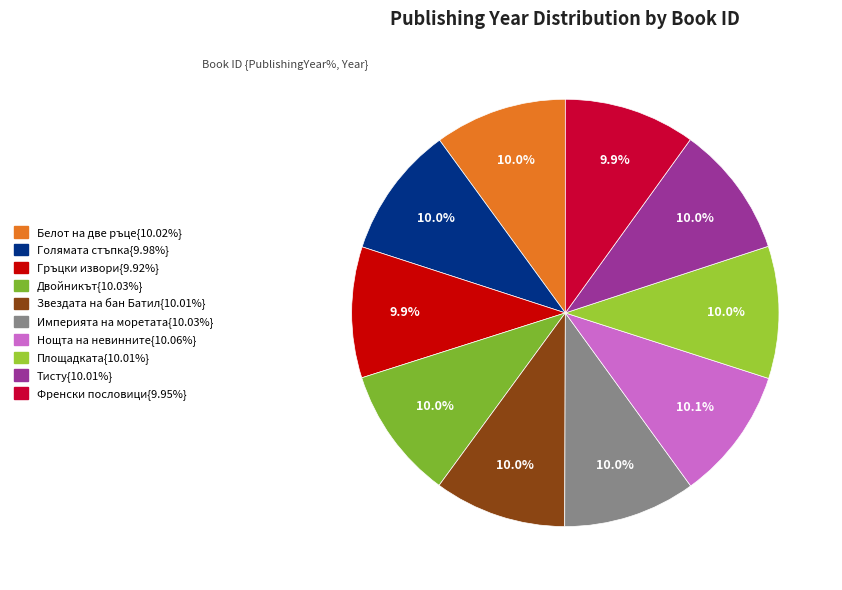

How many segments does this pie chart have?

10